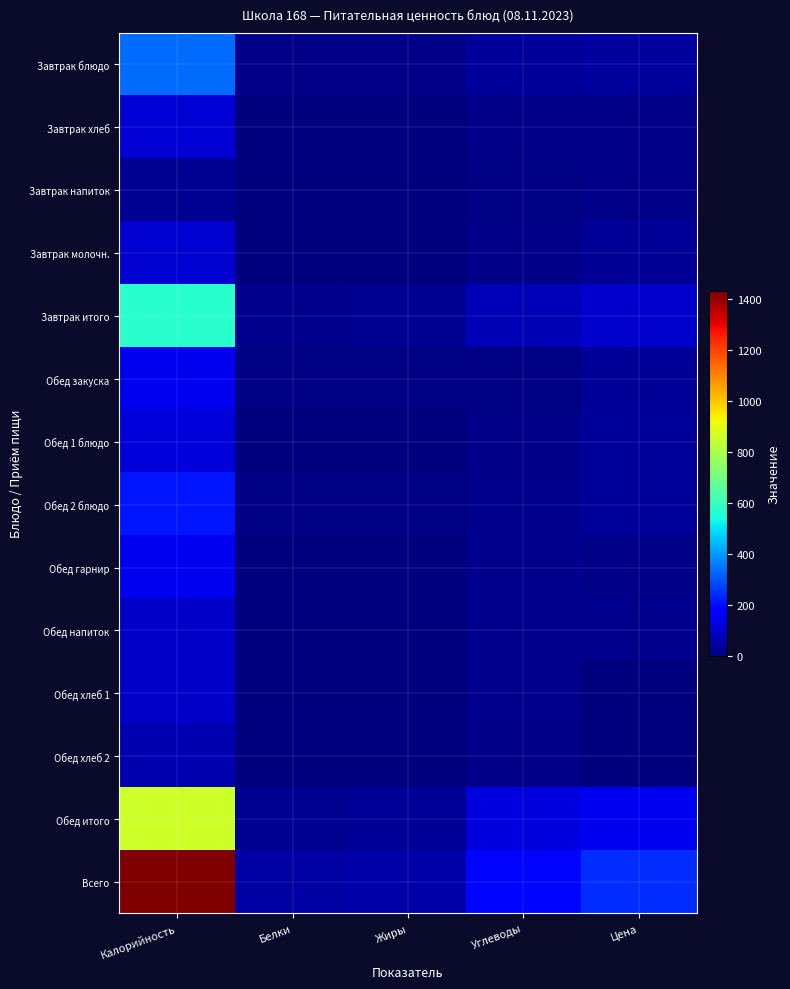

Which series has the largest total across all categories?

Всего